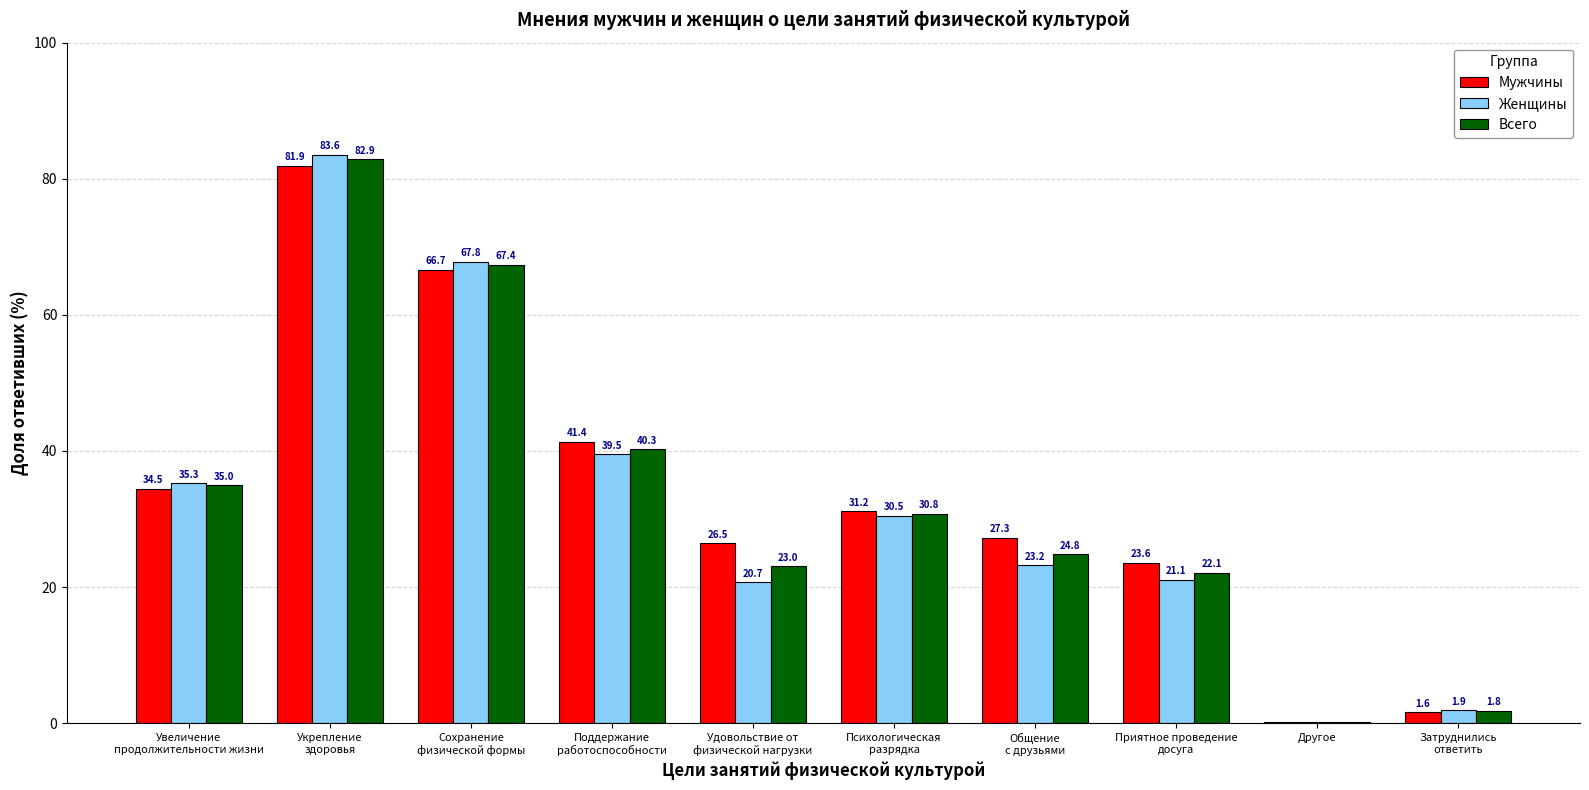

Which series has the largest range (max minus min)?

Женщины